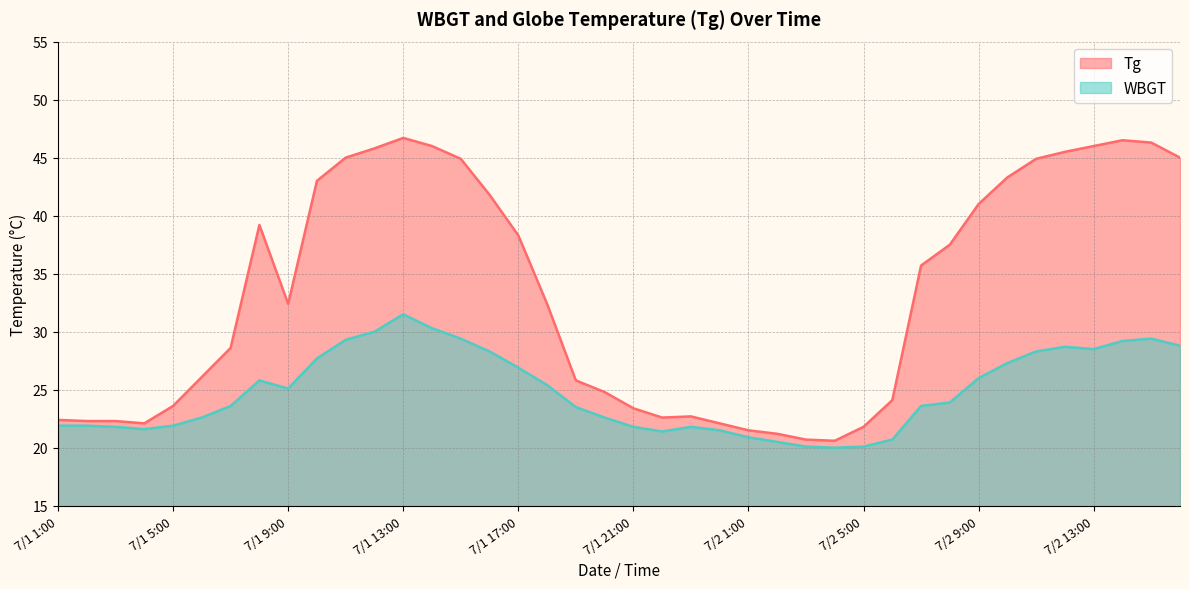

What is the average value of the Tg series?

33.1